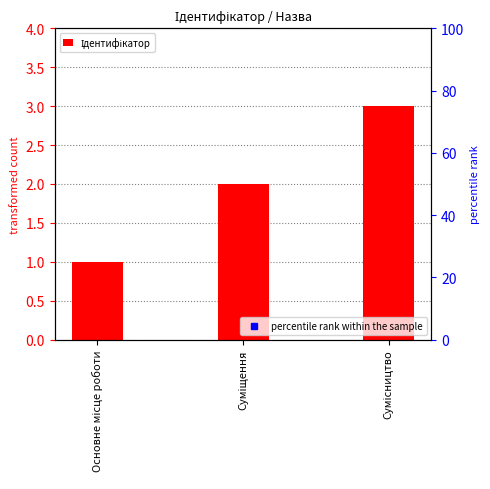

Is it true that the value at Суміщення is 3?

False